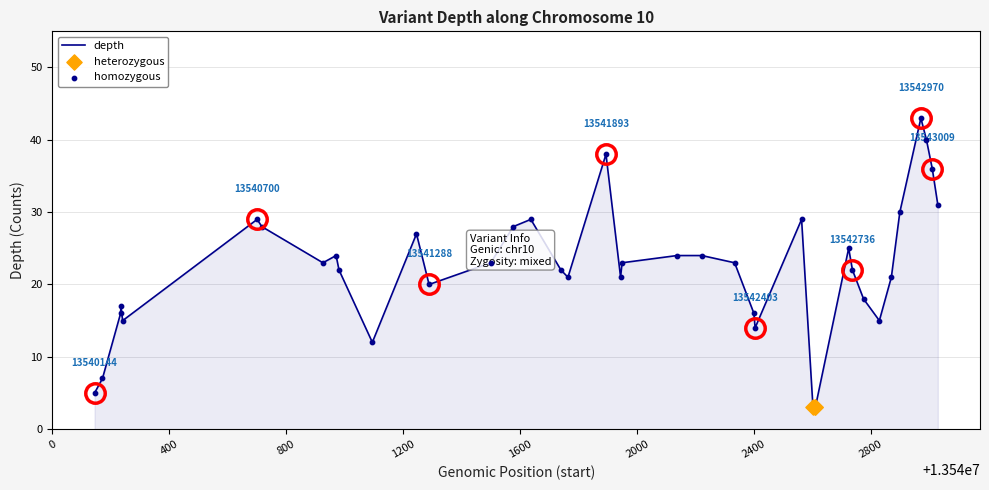

What is the ratio of the value at 13540970 to the value at 13542989?

0.6